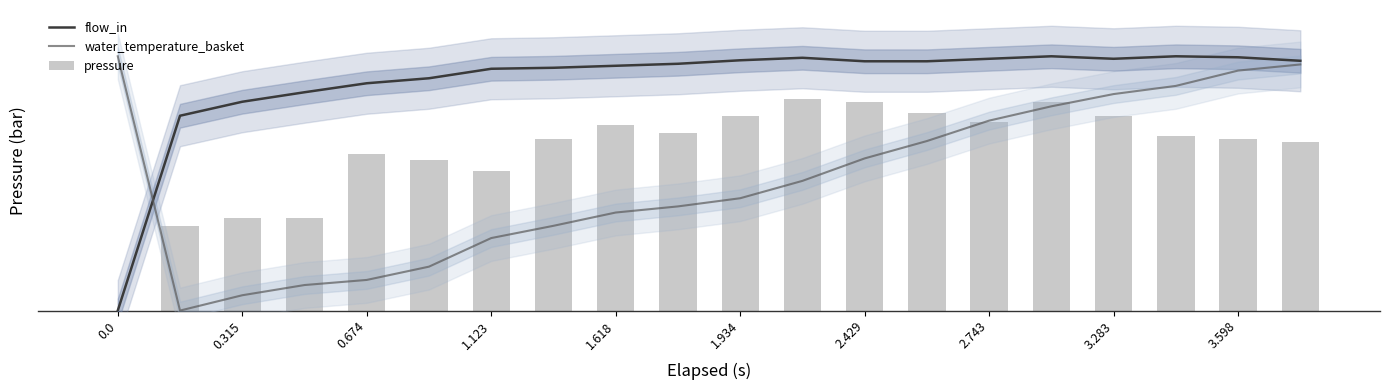

The pressure series shows 0.3 at 2.429. True or false?

False